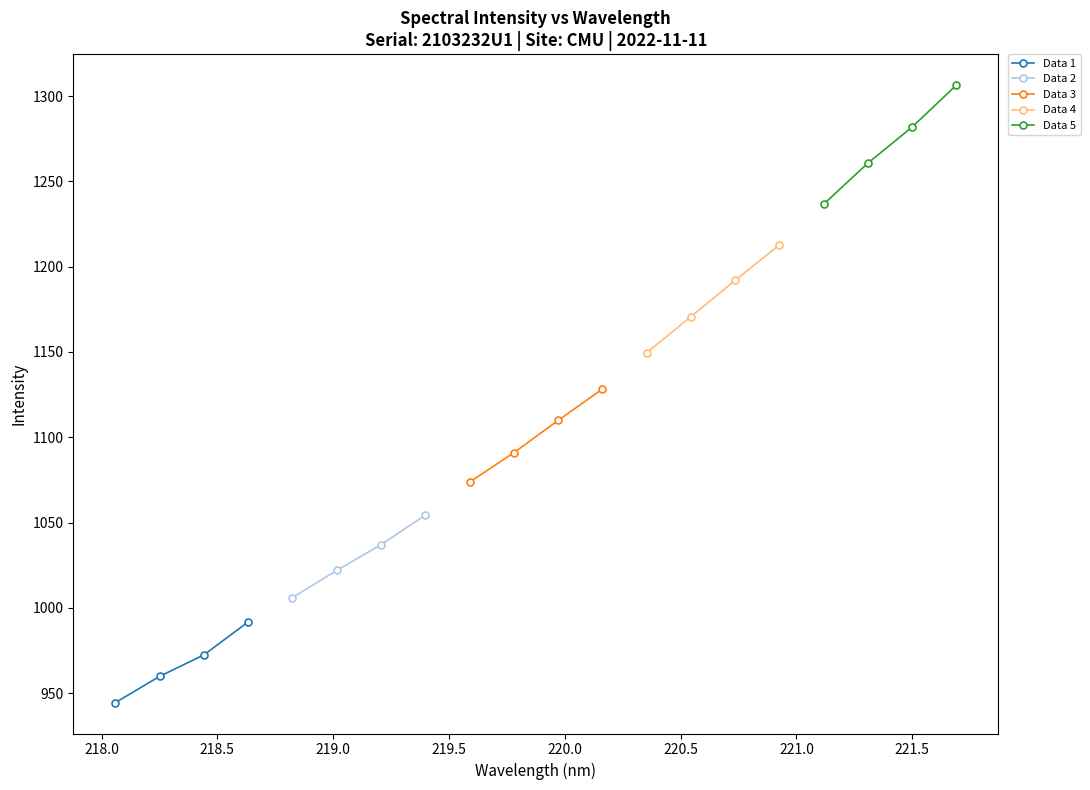

True or false: Data 4 has more than 1 interior local peaks.

False